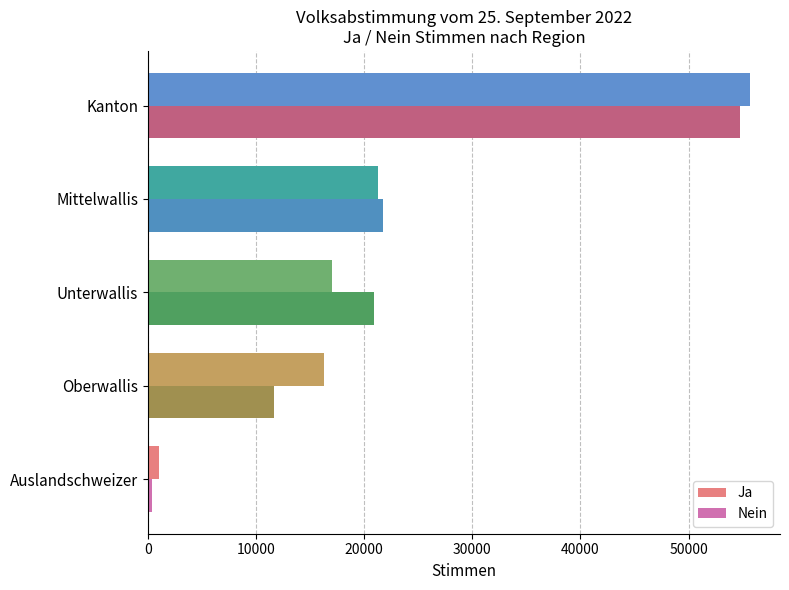

Which series has the widest spread of values?

Ja